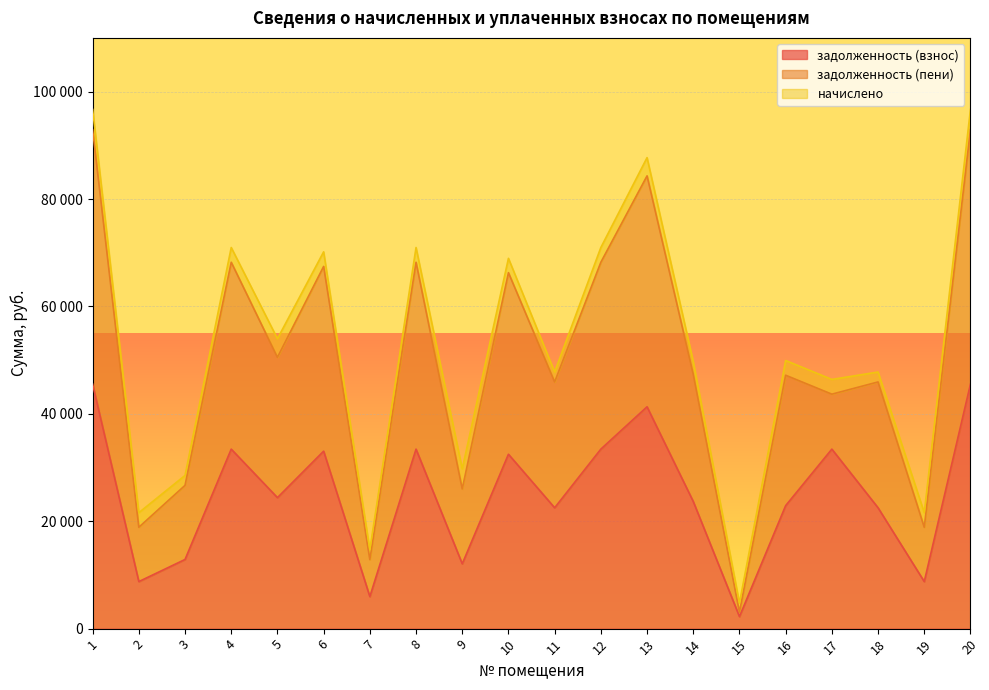

The value of задолженность (взнос) at 19 is 13807.8. True or false?

False